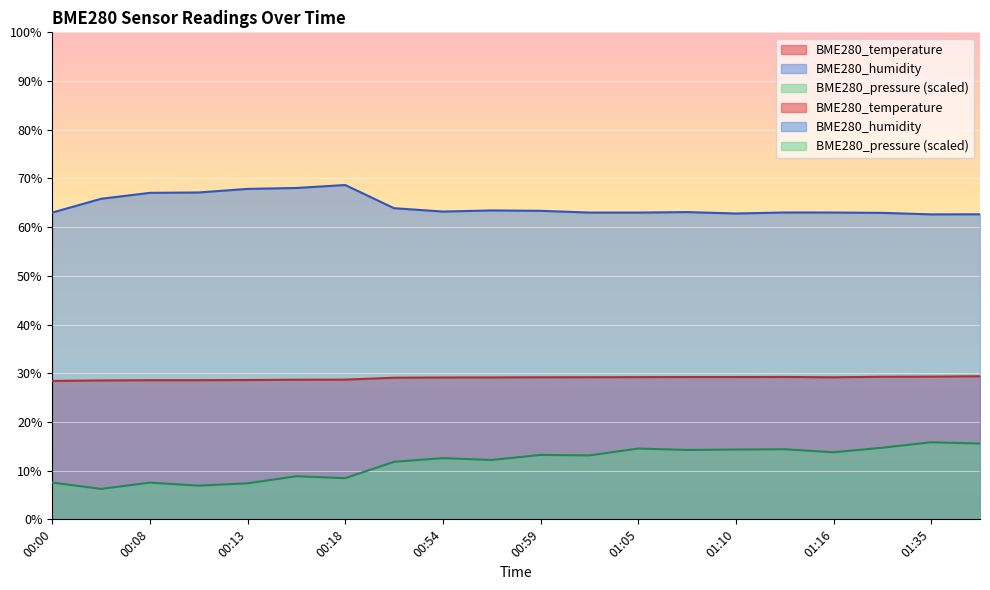

Reading left to right, list all the values displayed in this chart.

BME280_temperature: 28.4	28.5	28.6	28.6	28.6	28.7	28.7	29.1	29.1	29.1	29.2	29.2	29.2	29.2	29.2	29.2	29.2	29.3	29.3	29.4
BME280_humidity: 63.0	65.8	67.0	67.1	67.8	68.0	68.7	63.9	63.2	63.4	63.4	63.0	63.0	63.1	62.8	63.0	63.0	62.9	62.6	62.6
BME280_pressure: 7.6	6.2	7.5	6.9	7.4	8.8	8.5	11.8	12.6	12.2	13.2	13.1	14.5	14.2	14.3	14.4	13.8	14.7	15.8	15.6